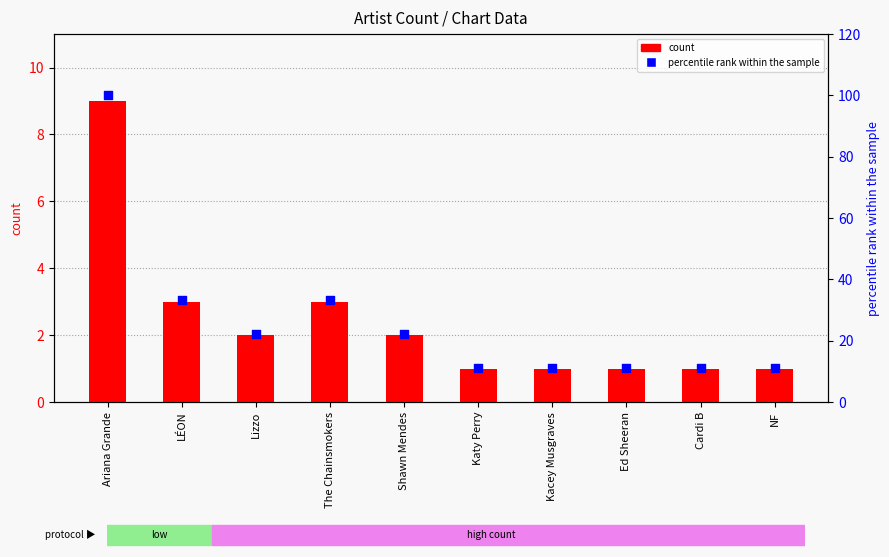

What are all the series names shown in the legend?

count, percentile rank within the sample